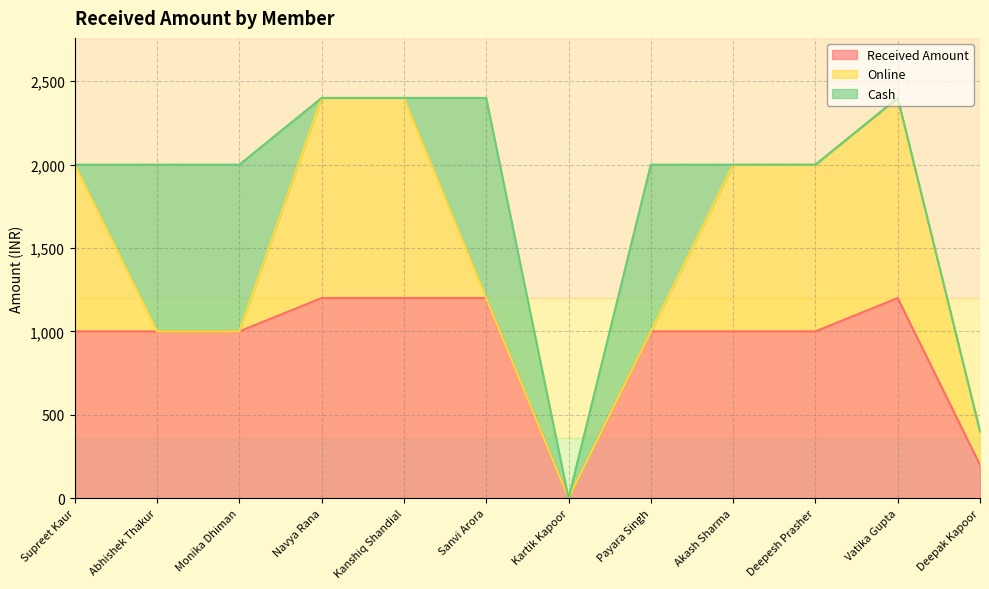

Is it true that Received Amount equals 74 at Deepak Kapoor?

False